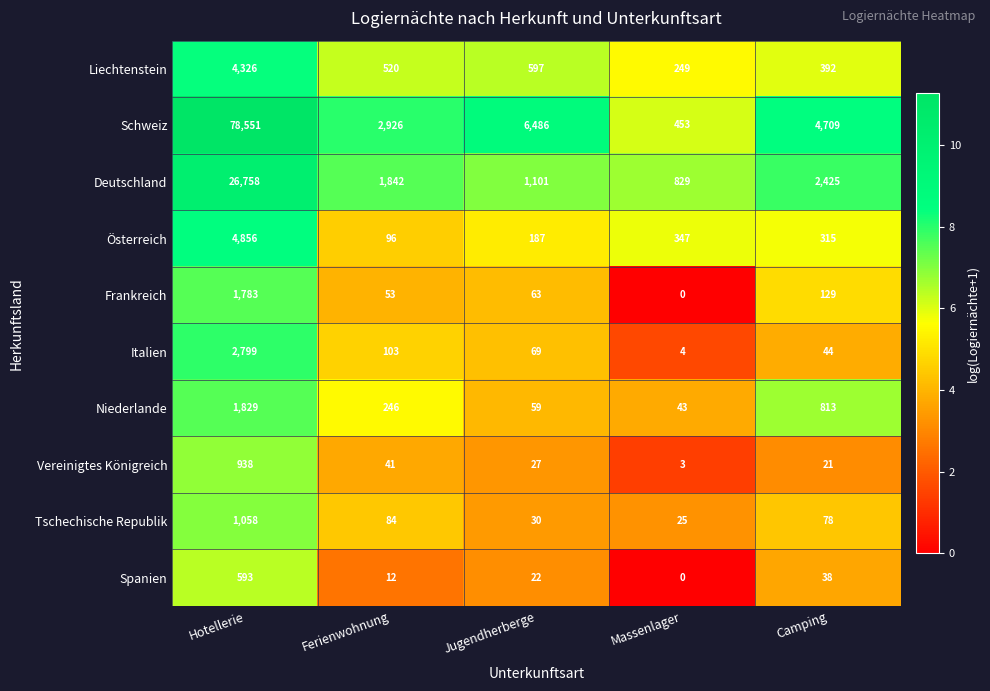

Is it true that Vereinigtes Königreich equals 41 at Ferienwohnung?

True